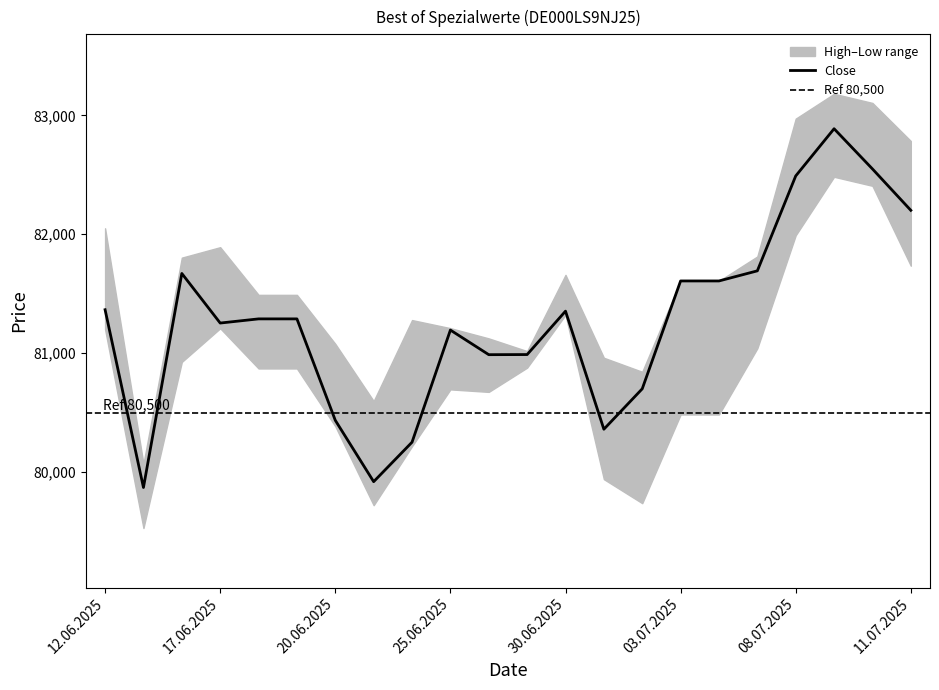

True or false: Close has a value of 45487 at 24.06.2025.

False